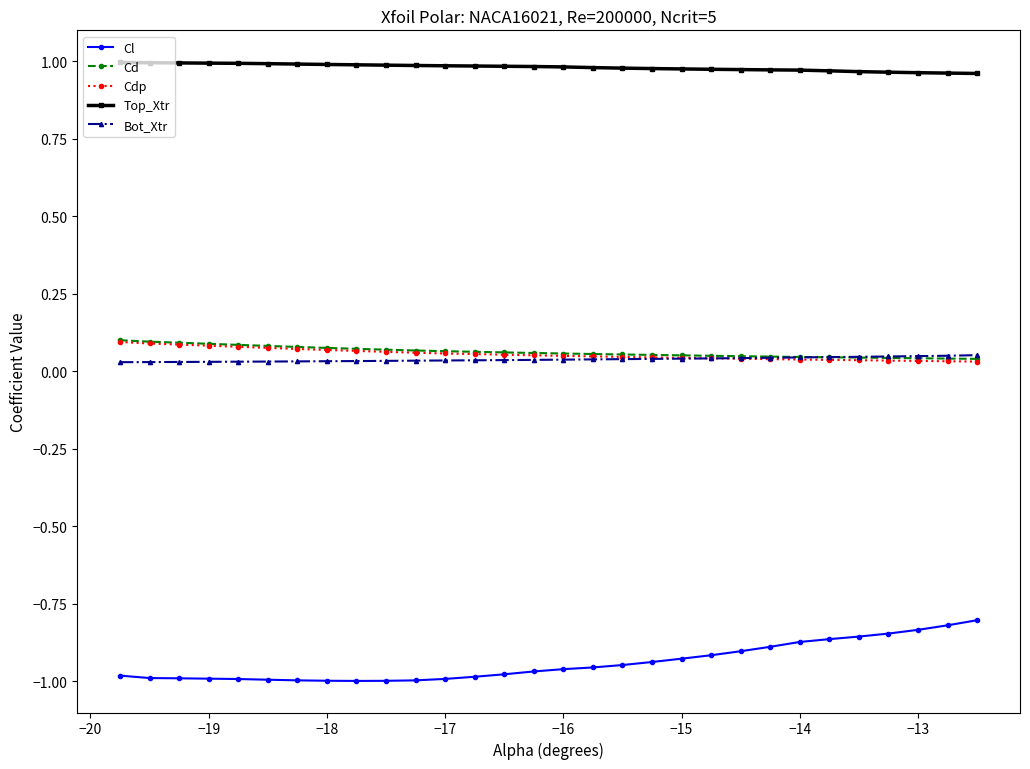

True or false: Cd and Cl intersect in this chart.

False